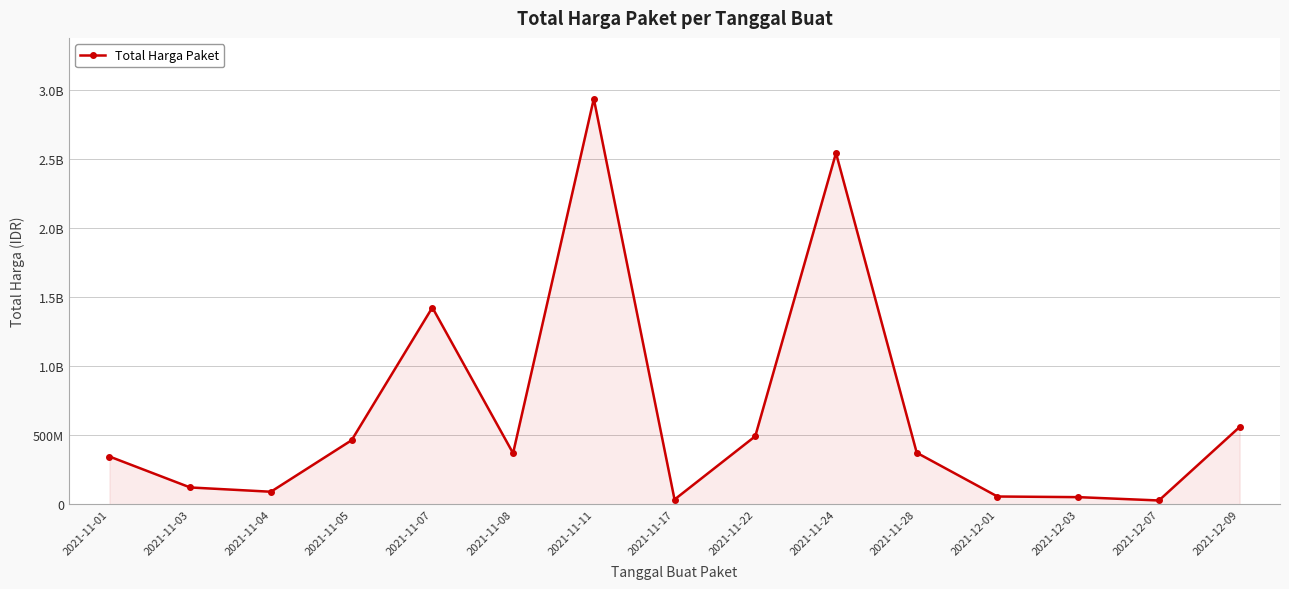

Which has a higher value, 2021-12-03 or 2021-11-03?

2021-11-03